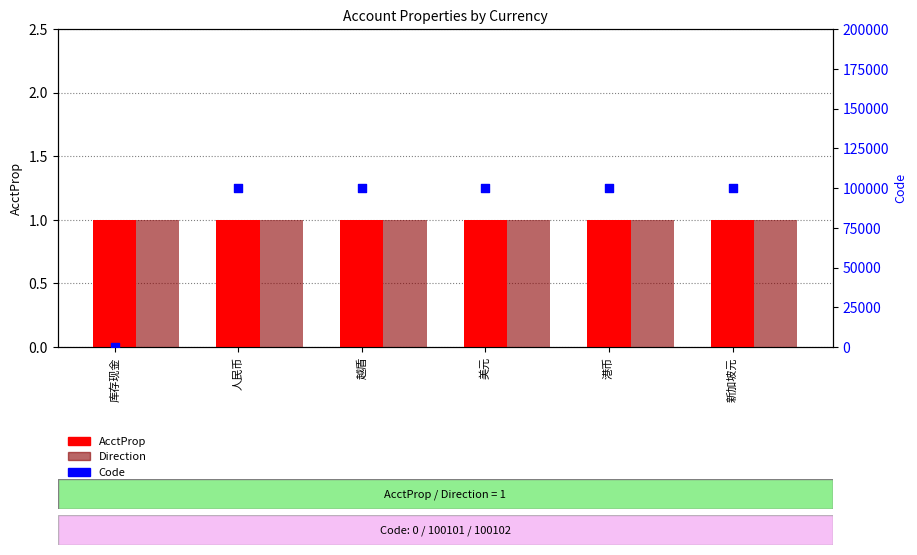

What are all the series names shown in the legend?

AcctProp, Direction, Code